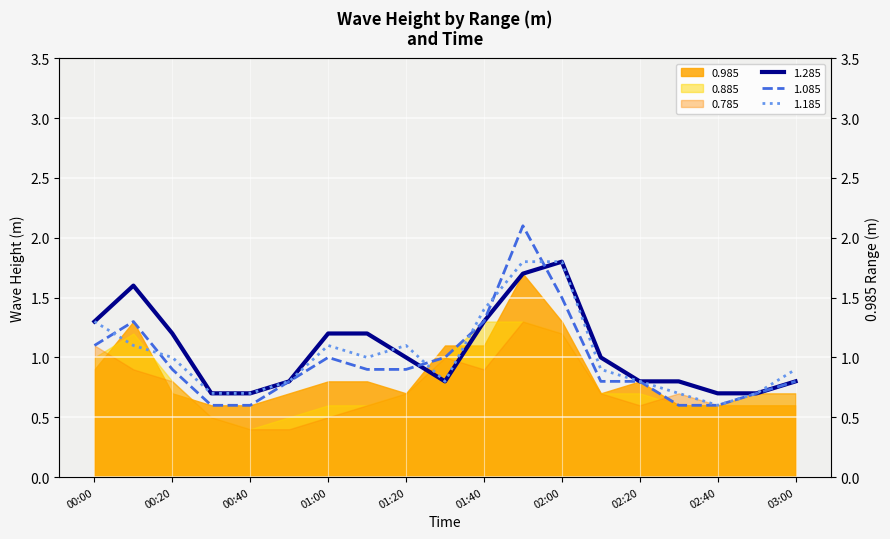

Does the chart display data point markers on the line(s)?

No